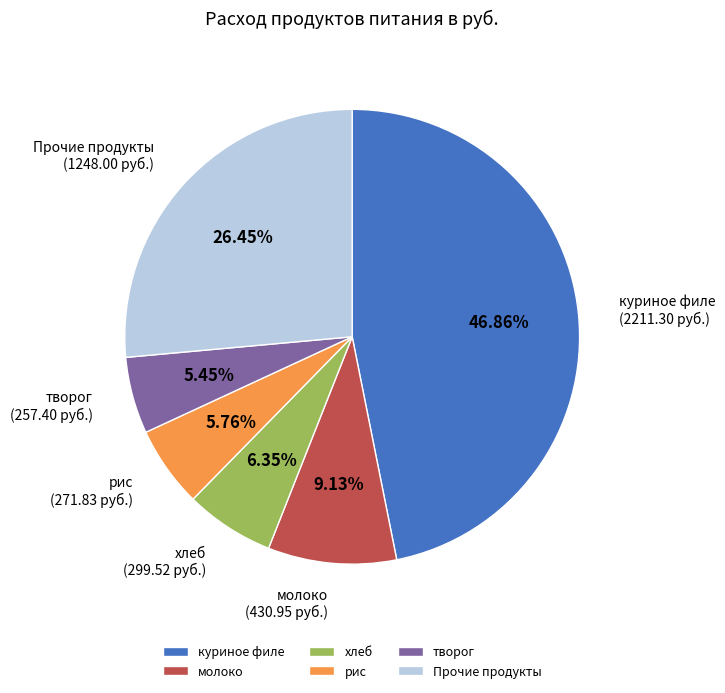

Does any single category account for the majority?

No